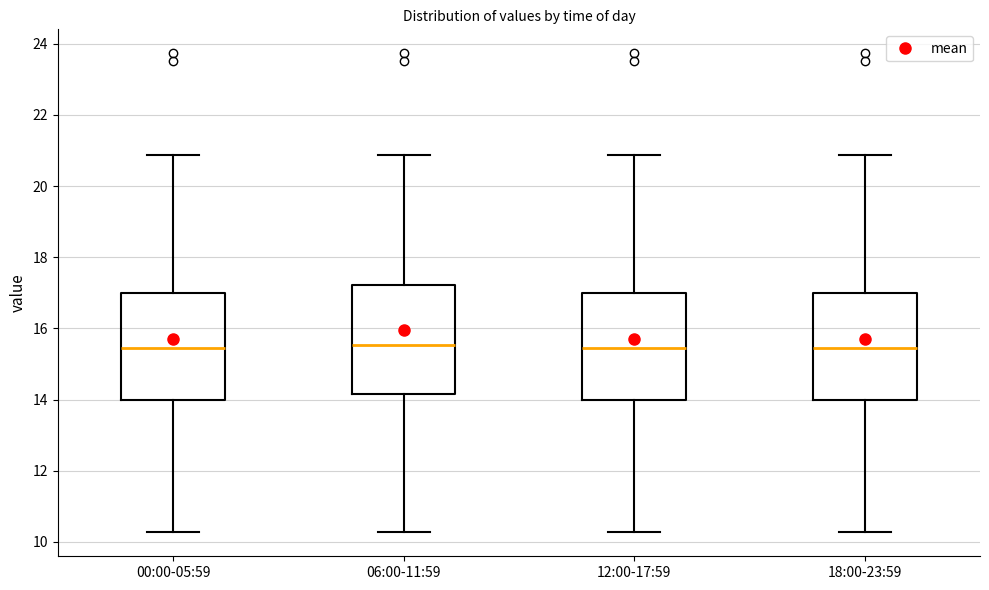

Reading left to right, transcribe this box plot: for each box, give where its median line is, the range the box spans, and where its two whiskers end, as read against the y-axis. The values are not printed on the chart, so give them approximately, as read against the axis.

00:00-05:59: median 15.4, box 14.0 to 17.0, whiskers 10.2 to 20.8
06:00-11:59: median 15.6, box 14.2 to 17.2, whiskers 10.2 to 20.8
12:00-17:59: median 15.4, box 14.0 to 17.0, whiskers 10.2 to 20.8
18:00-23:59: median 15.4, box 14.0 to 17.0, whiskers 10.2 to 20.8